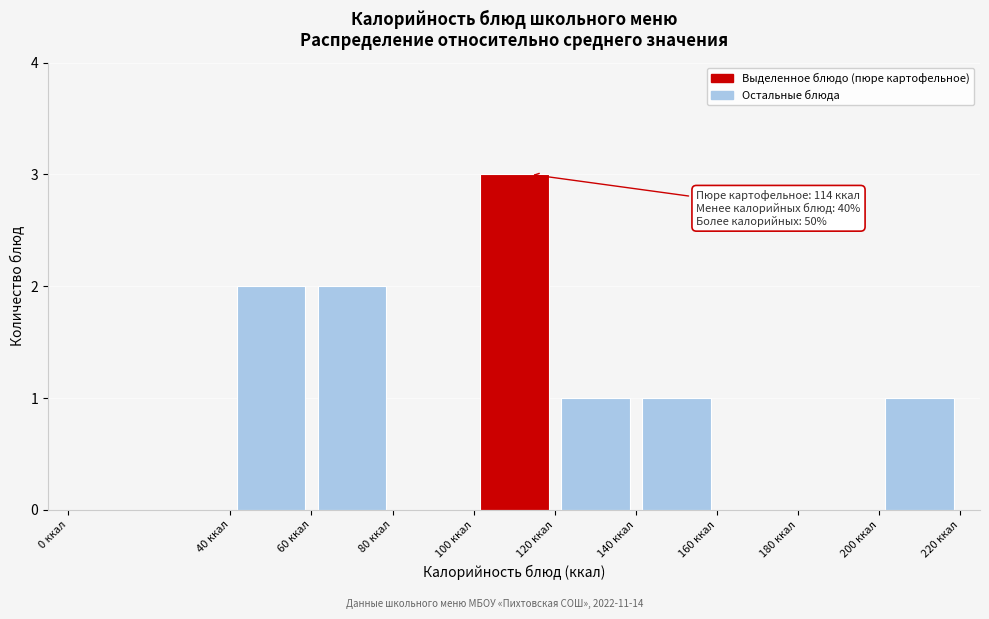

Which range on the x-axis has the tallest bar?

100 to 120